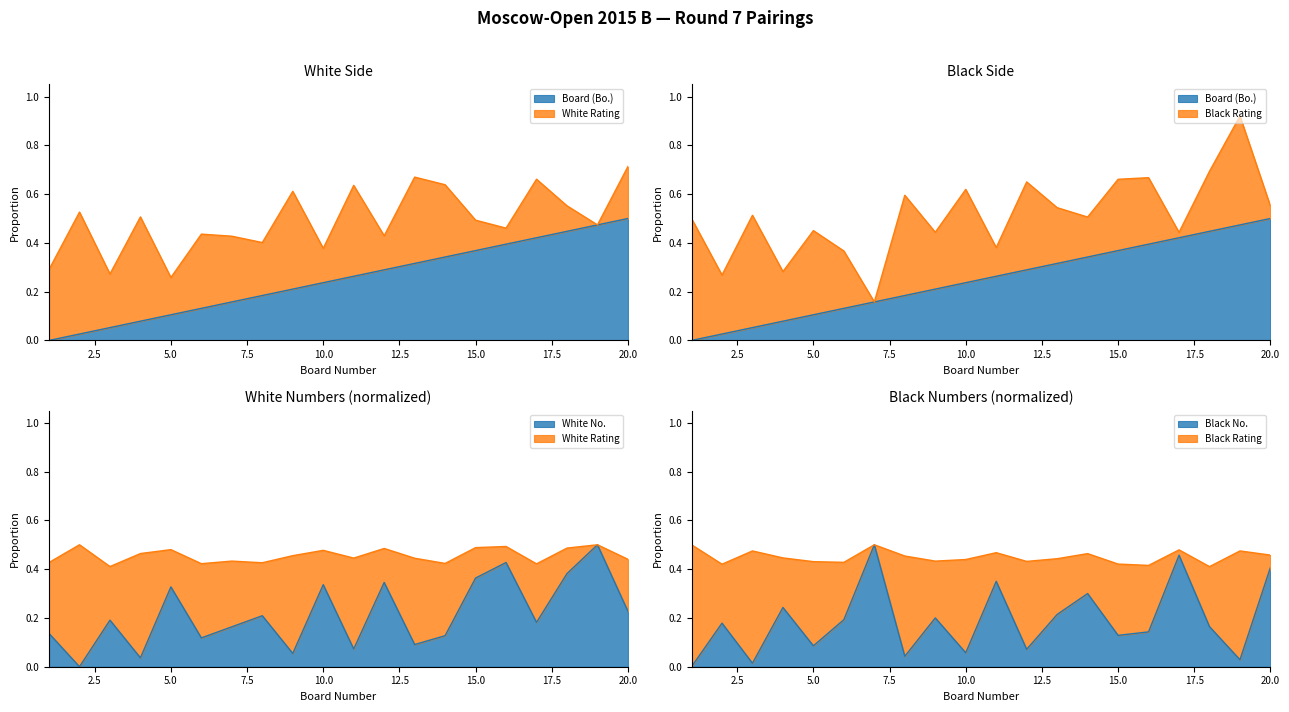

Which category has the highest value across all series?

20